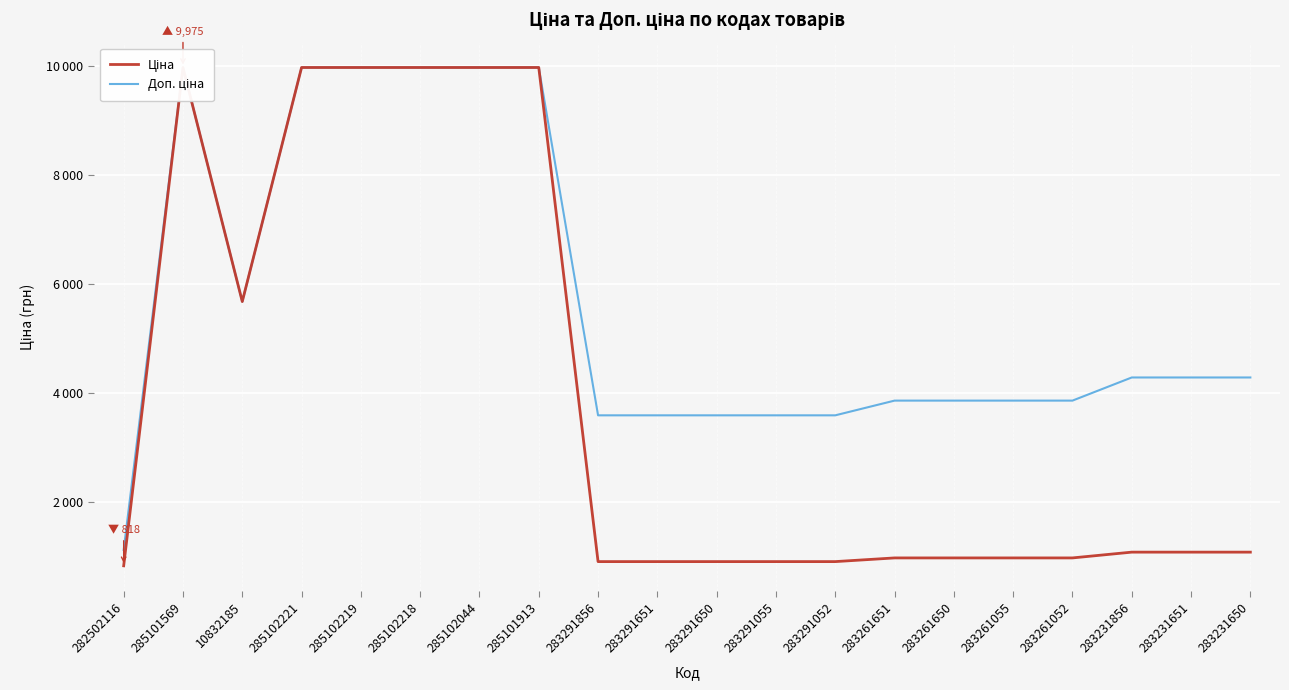

What is the label of the 6th point from the left?

285102218